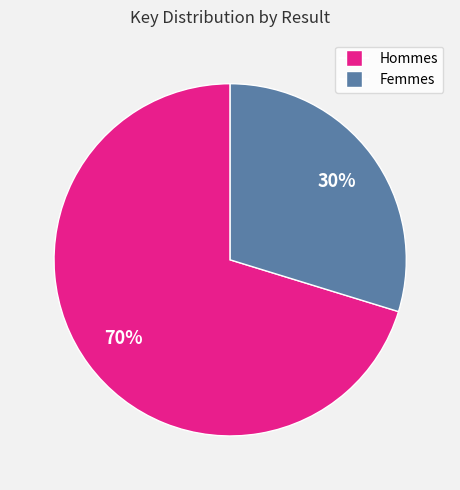

To the nearest percent, what is the average slice percentage?

50%